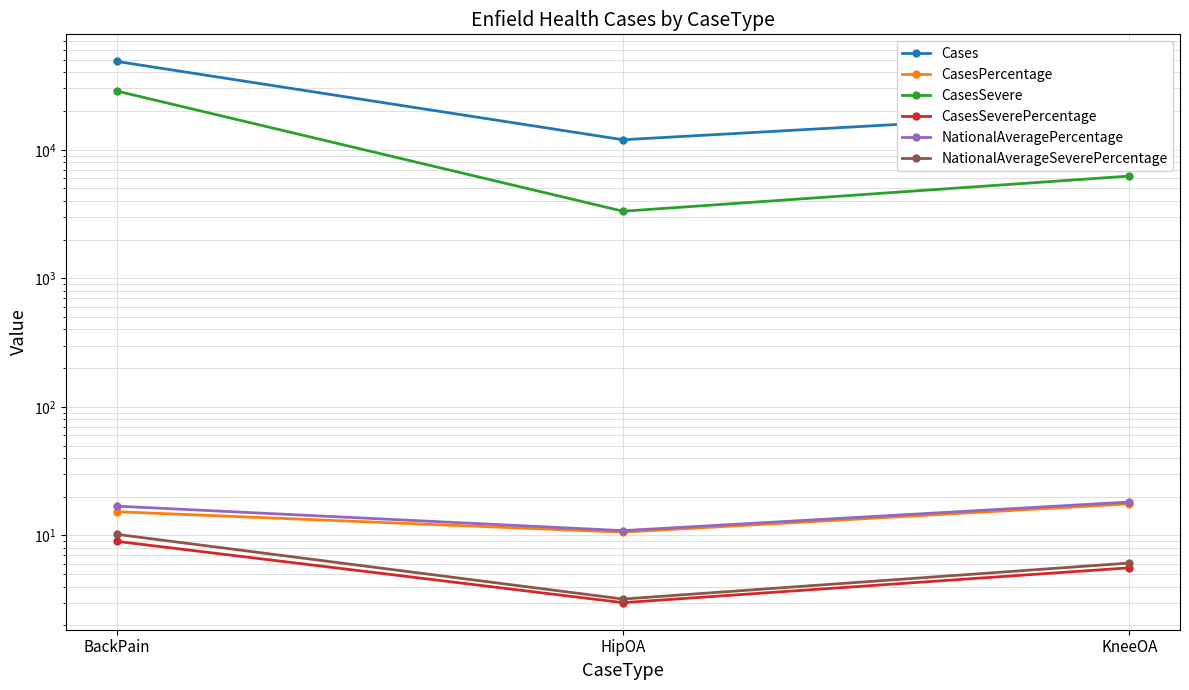

Reading left to right, what are all the values shown in this chart?

Cases: 48675.0	11962.0	19845.0
CasesPercentage: 15.3	10.6	17.6
CasesSevere: 28637.0	3325.0	6242.0
CasesSeverePercentage: 9.0	3.0	5.6
NationalAveragePercentage: 16.9	10.9	18.2
NationalAverageSeverePercentage: 10.2	3.2	6.1